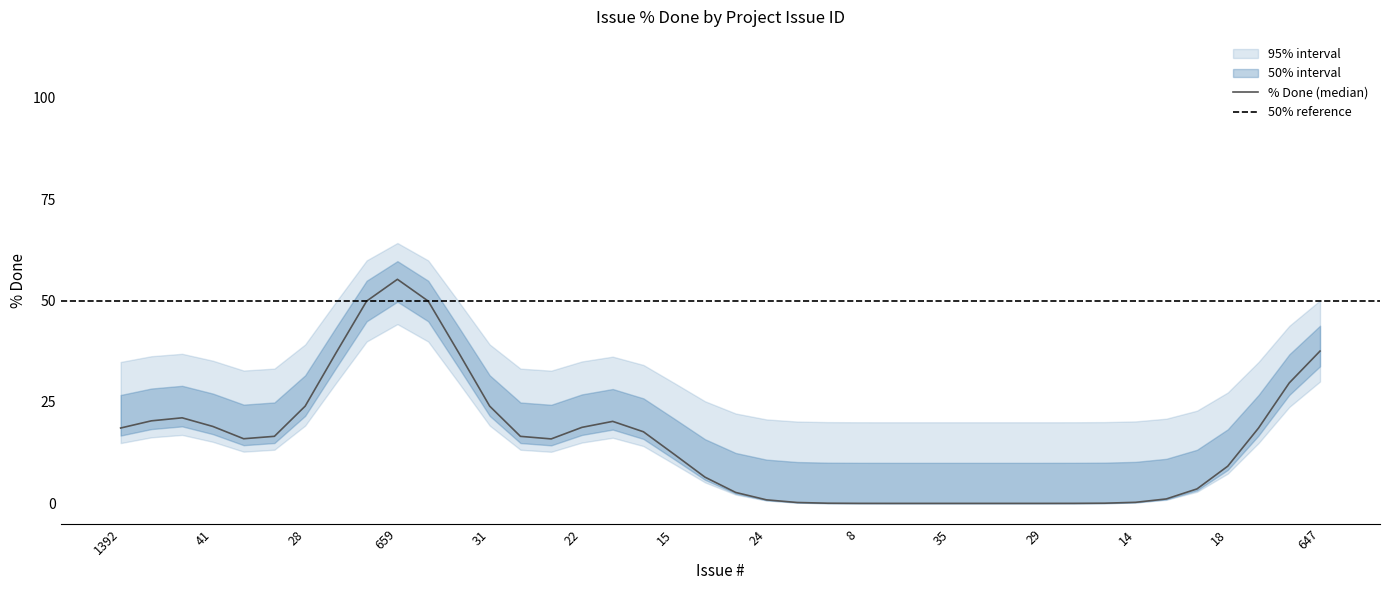

What is the sum of all lower_95 values?

480